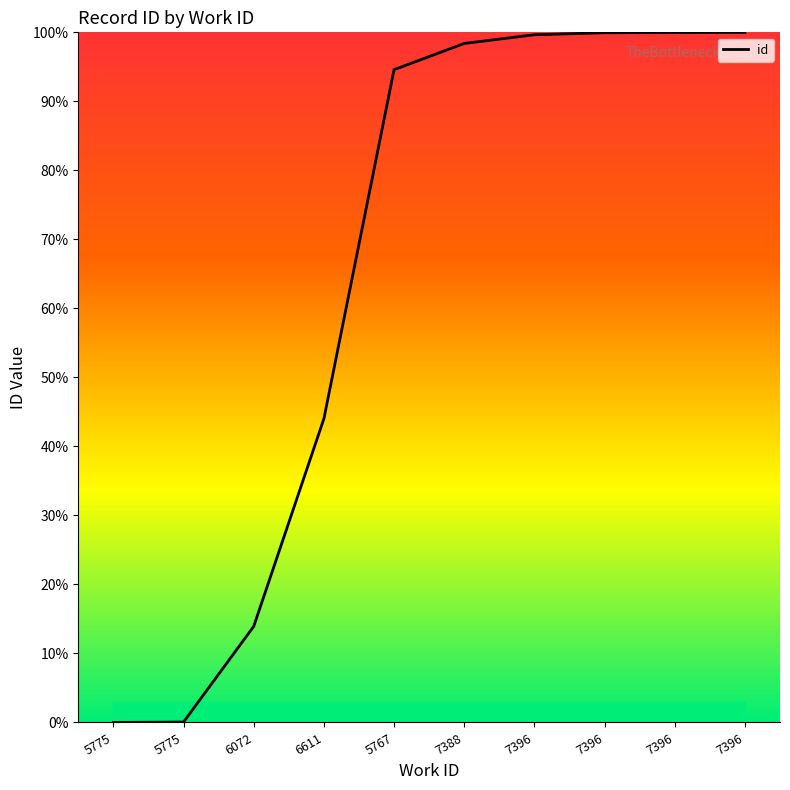

What is the difference between the values at 7388 and 6072?

84.5